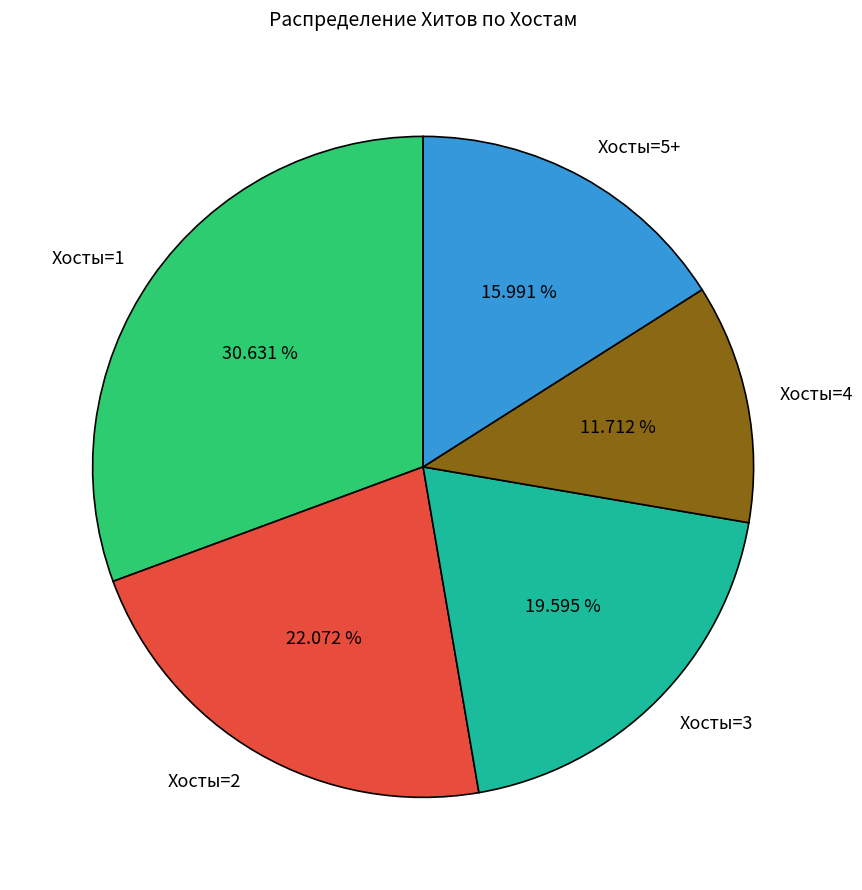

Does Хосты=3 account for over 50% of the chart?

No